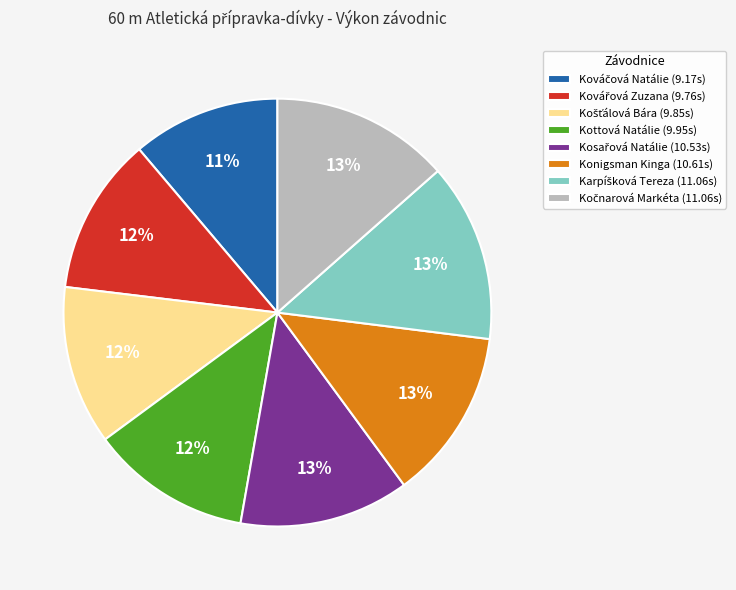

The Konigsman Kinga (10.61s) slice represents 13% of the pie. True or false?

True